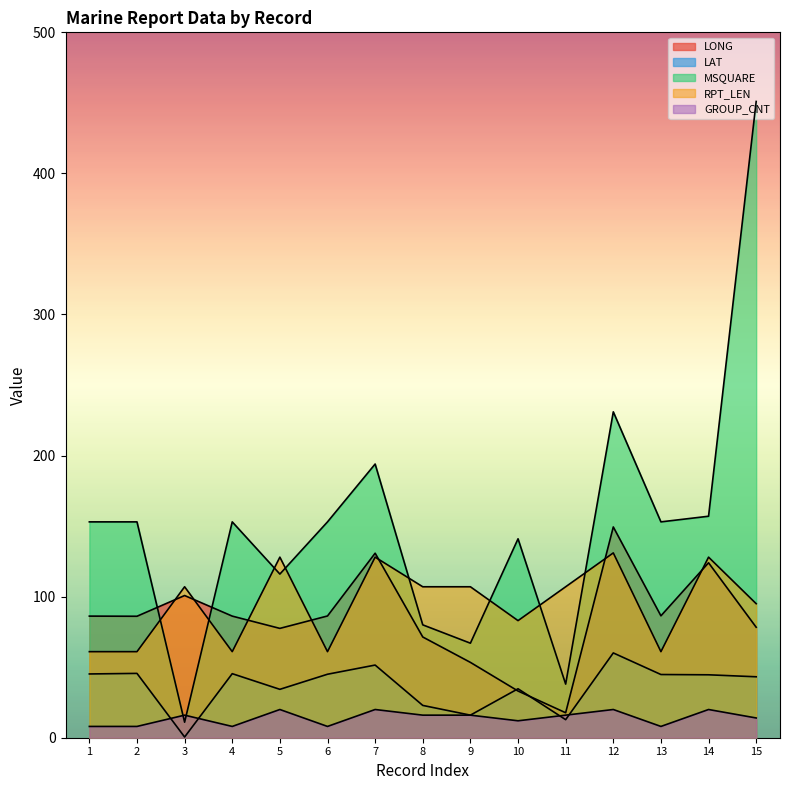

The MSQUARE series shows 316.4 at 7. True or false?

False